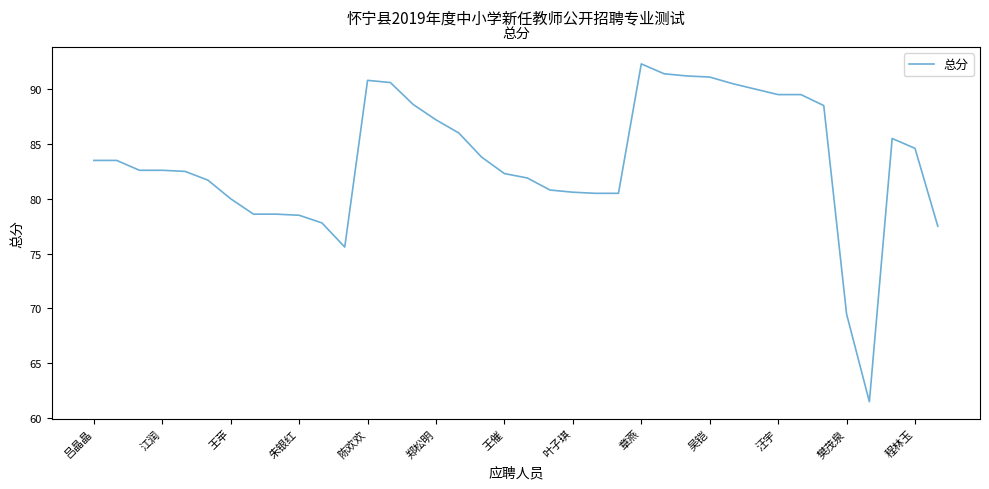

What is the minimum value shown in the chart?

61.5